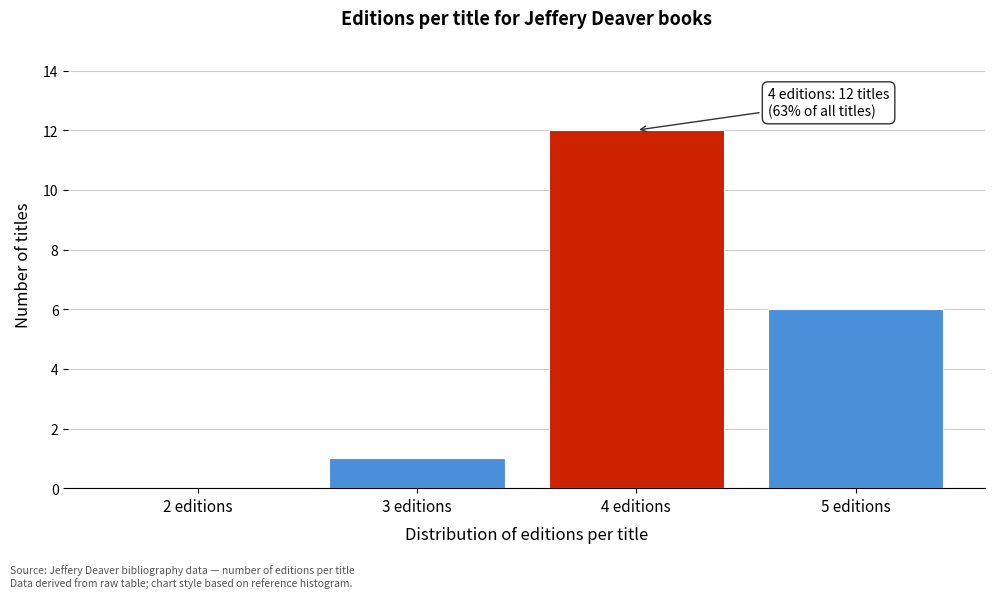

Reading left to right, transcribe all the data shown in this chart.

2 editions=0	3 editions=1	4 editions=12	5 editions=6